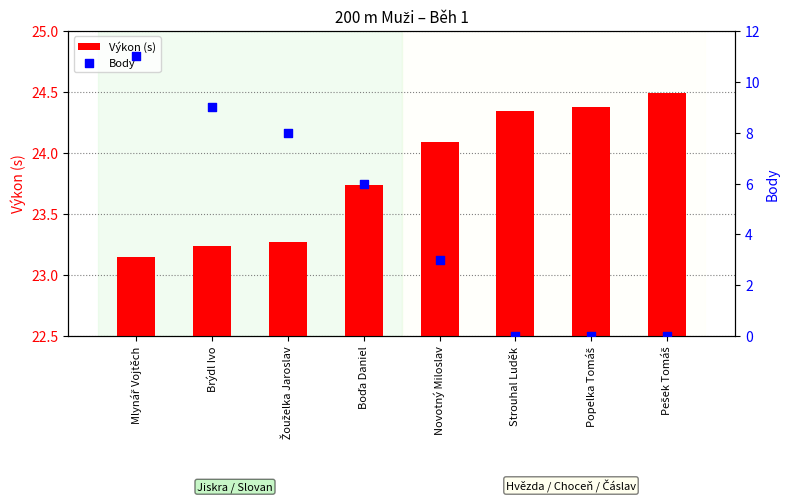

At which category is the sum across all series the highest?

Mlynář Vojtěch